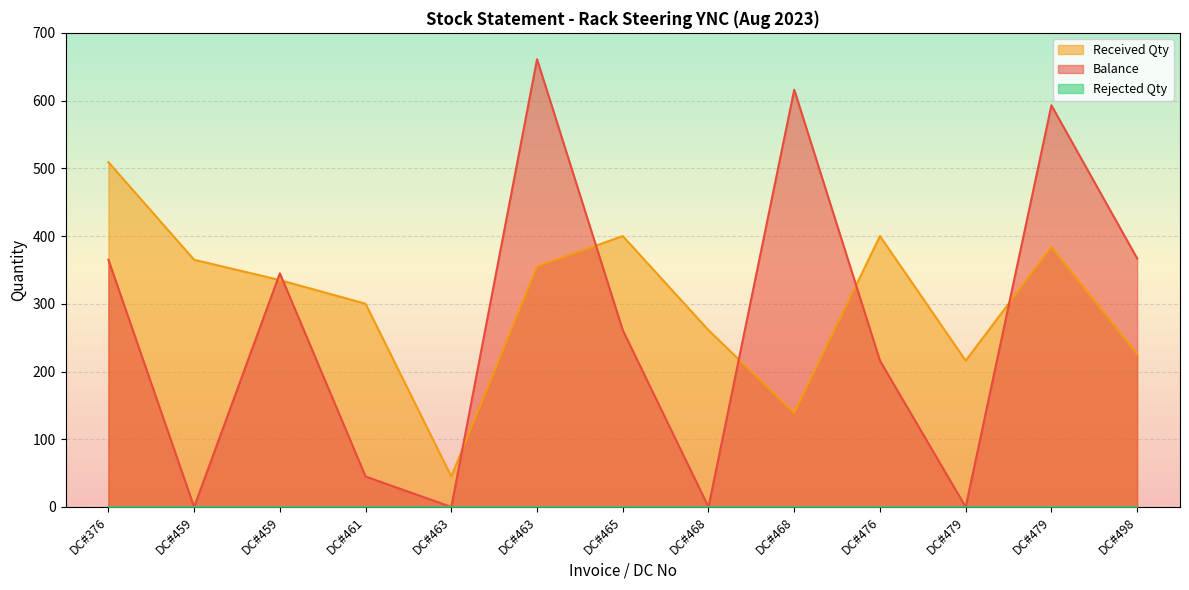

The Received Qty series shows 117 at DC#463. True or false?

False